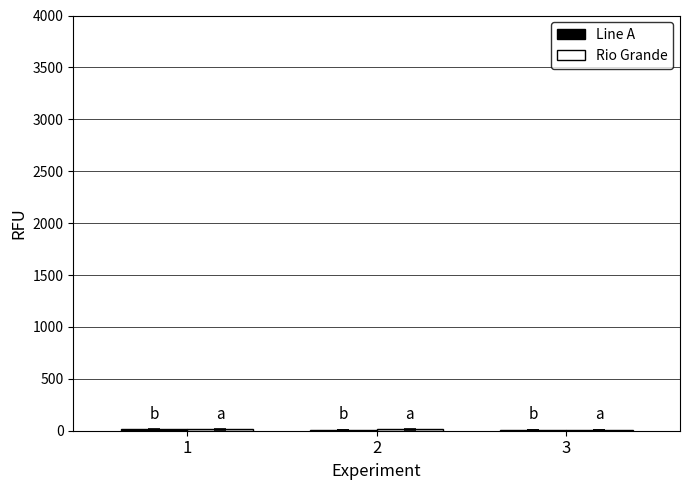

How many data points does each series have?

3